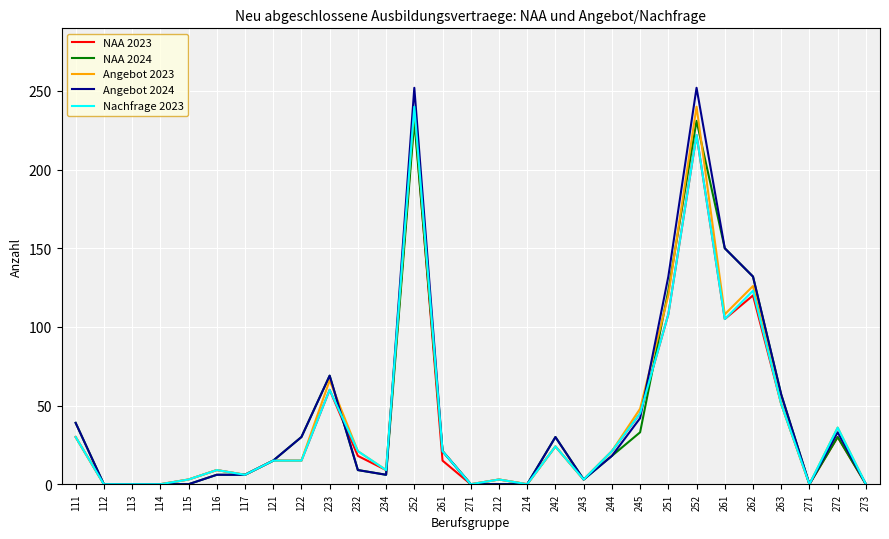

Does the chart display data point markers on the line(s)?

No